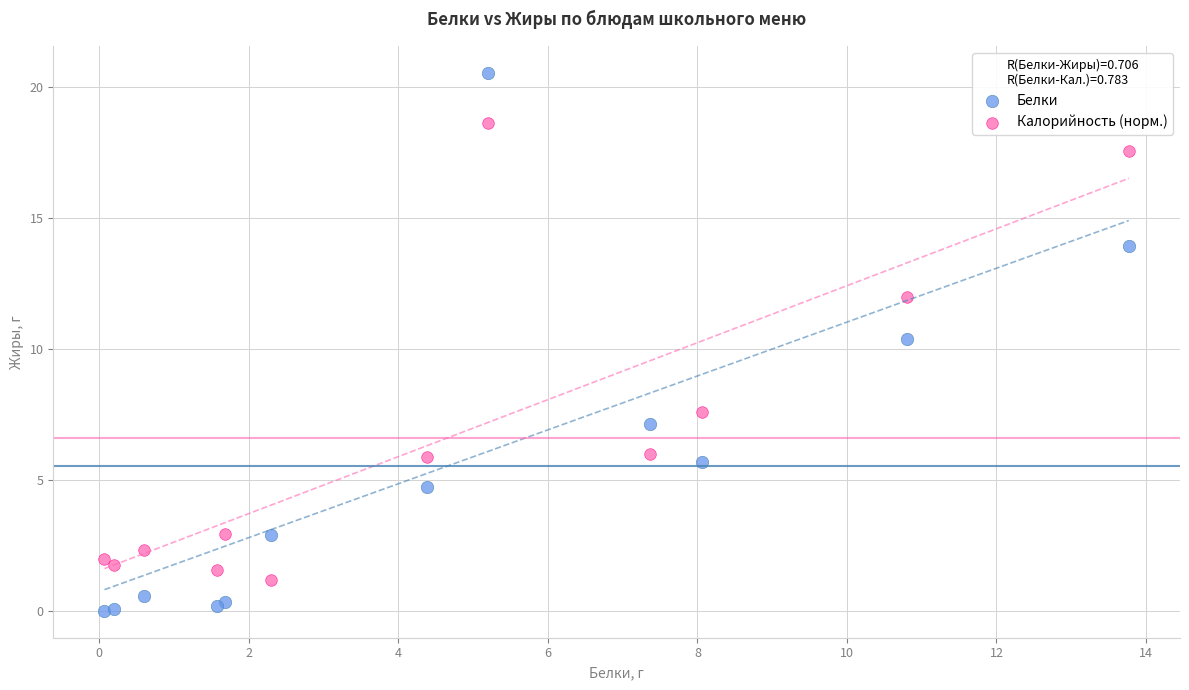

In the Белки series, what Y value is closest to 10?

10.4